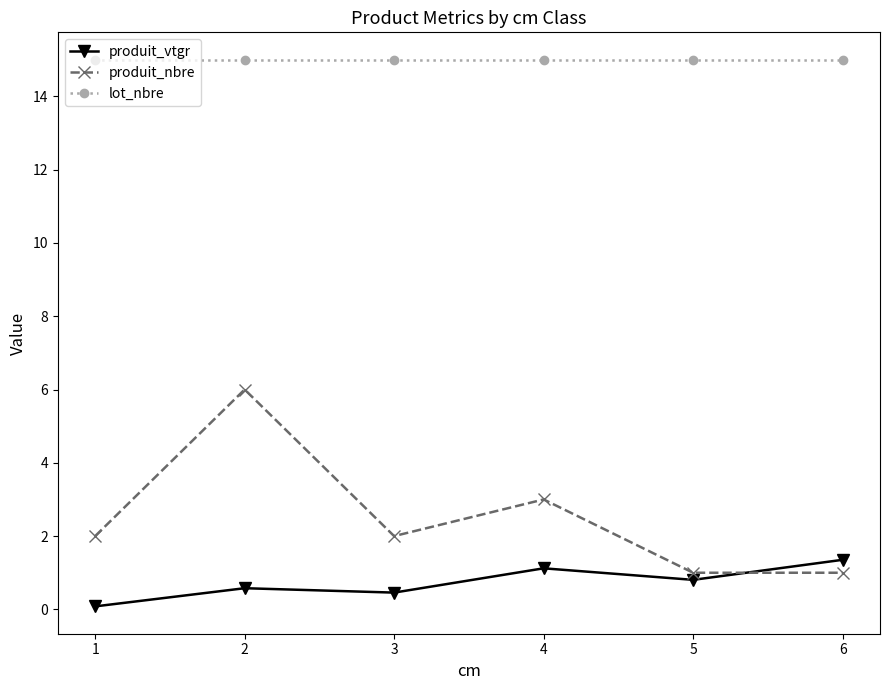

In produit_nbre, how many points are higher than both neighbors (excluding endpoints)?

2